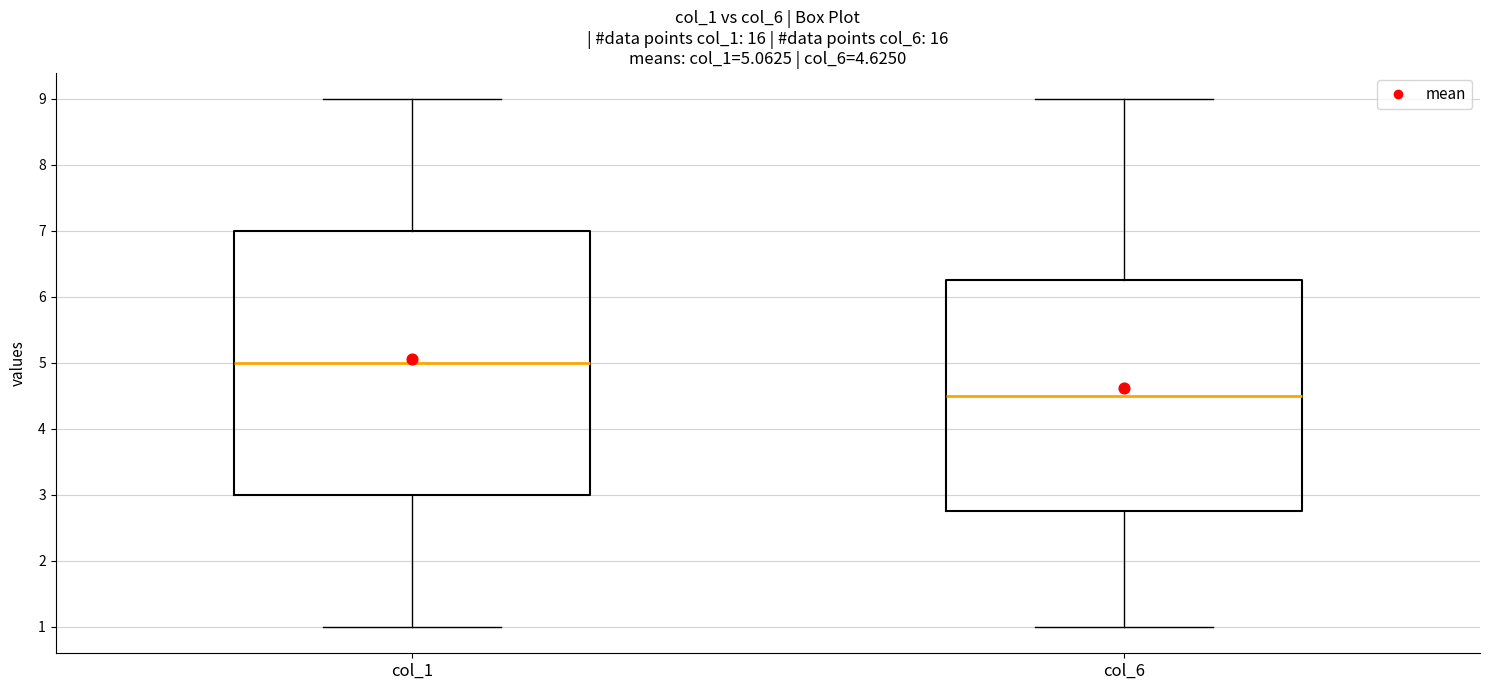

Which box is the tallest, from its lower edge to its upper edge?

col_1